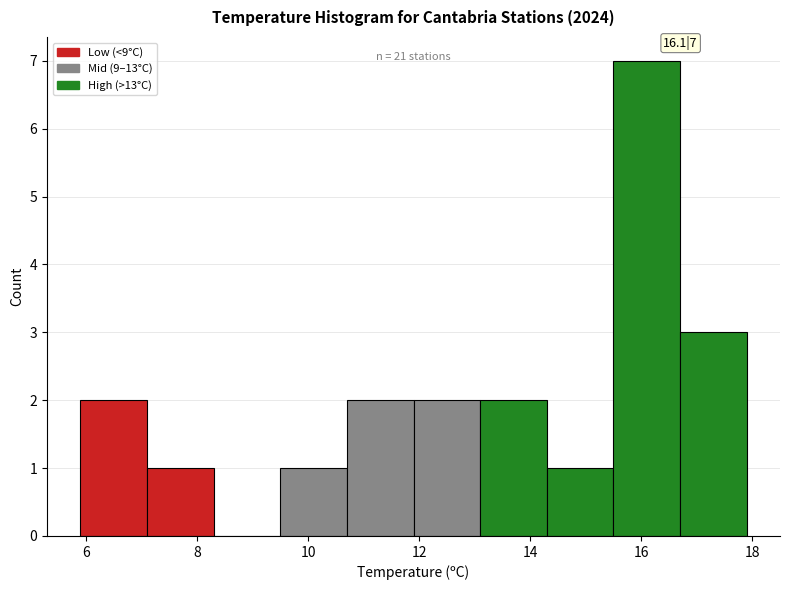

Which range on the x-axis has the tallest bar?

15.5 to 16.7